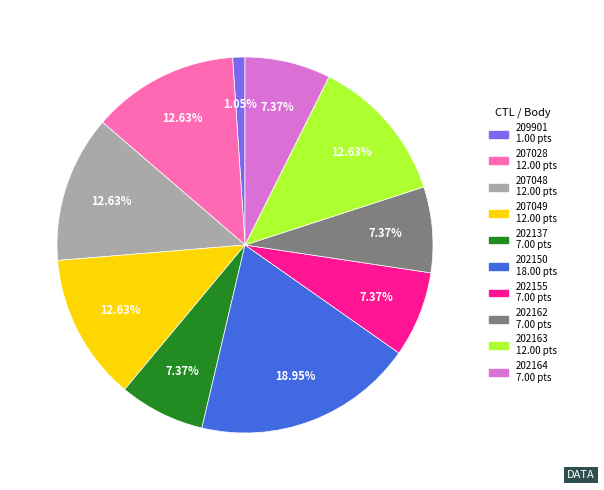

Which category has the smallest portion of the pie?

209901